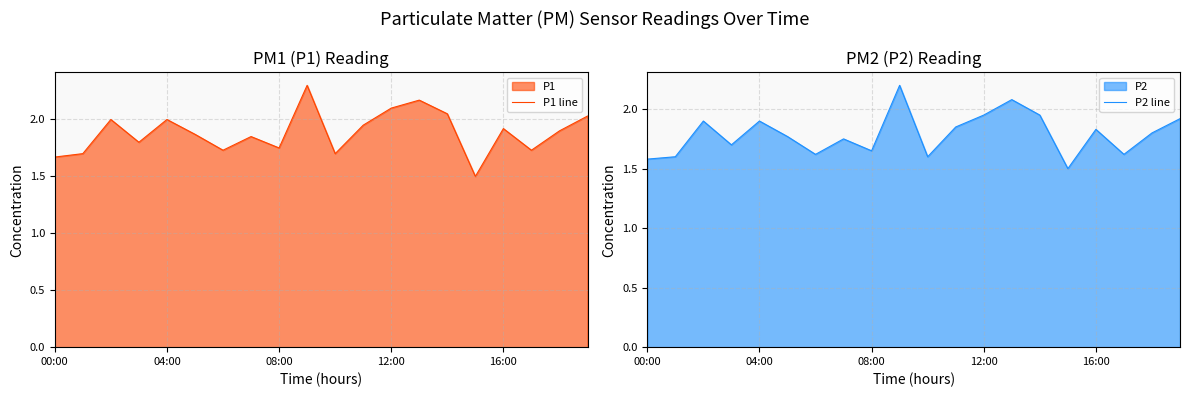

True or false: P2 line and P1 line intersect in this chart.

False